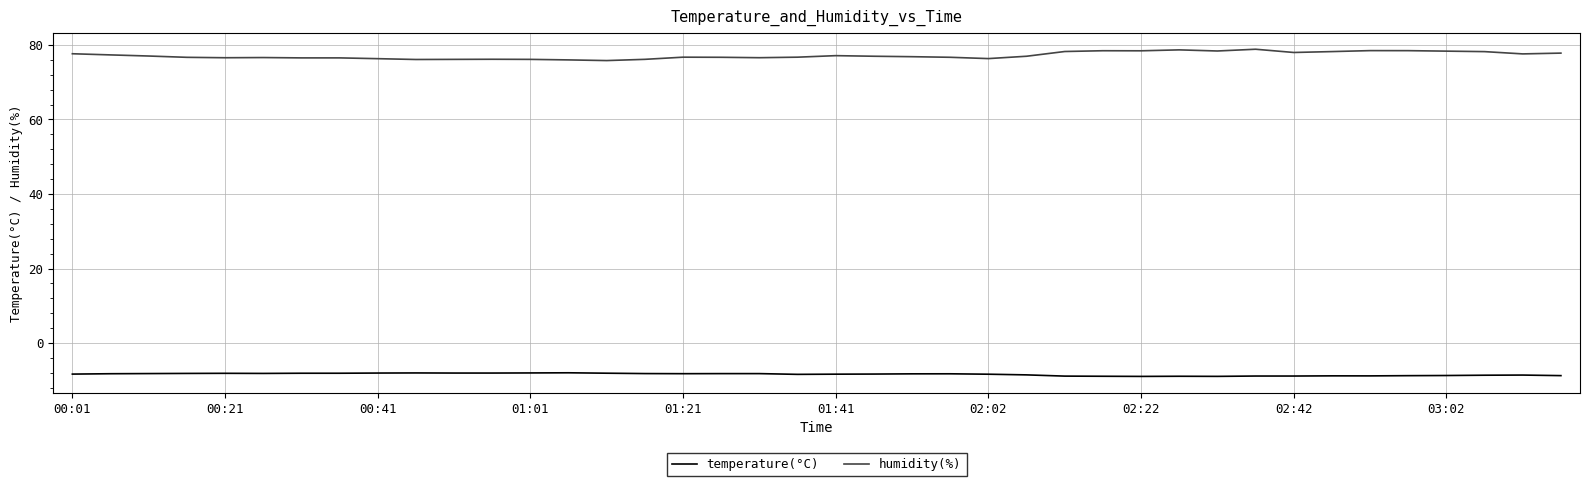

Count the number of data series in this chart.

2